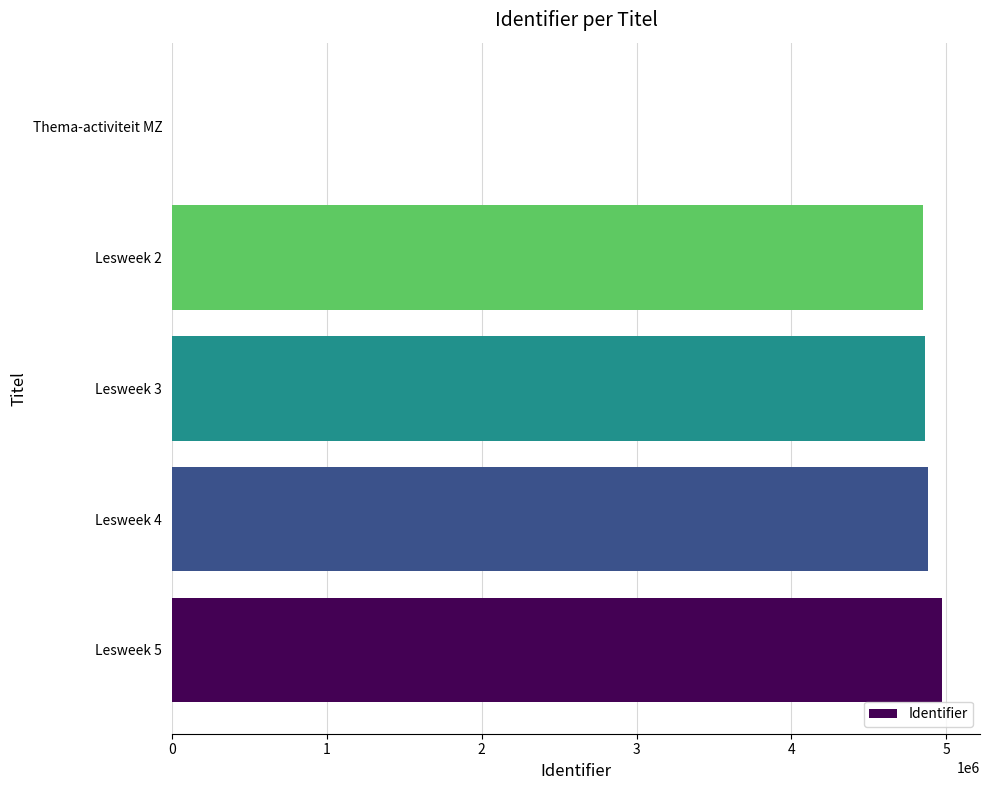

What is the ratio of the value at Lesweek 4 to the value at Lesweek 3?

1.0